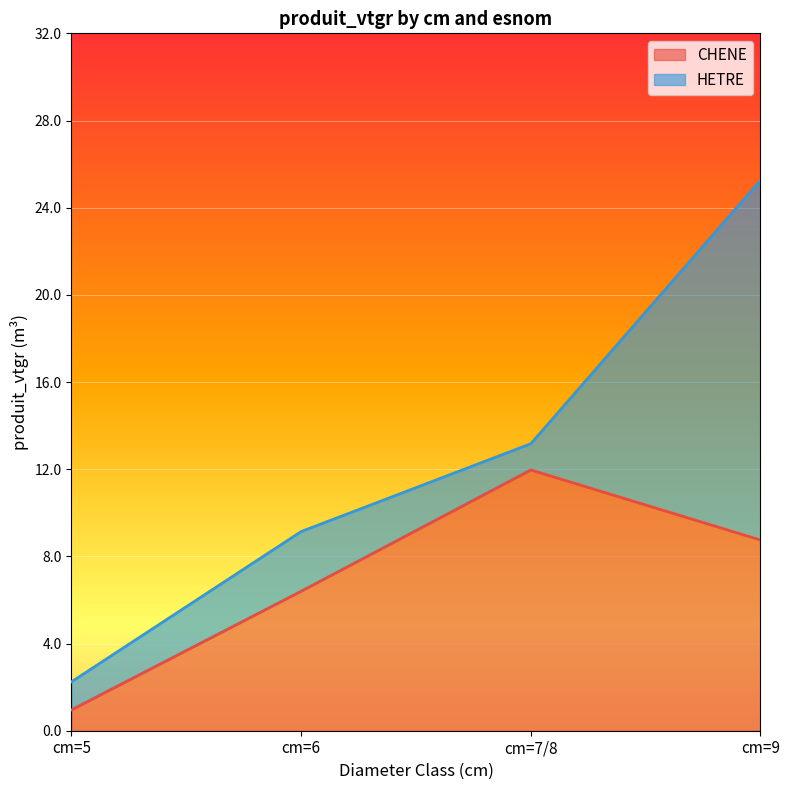

What is the sum of all values?

28.1